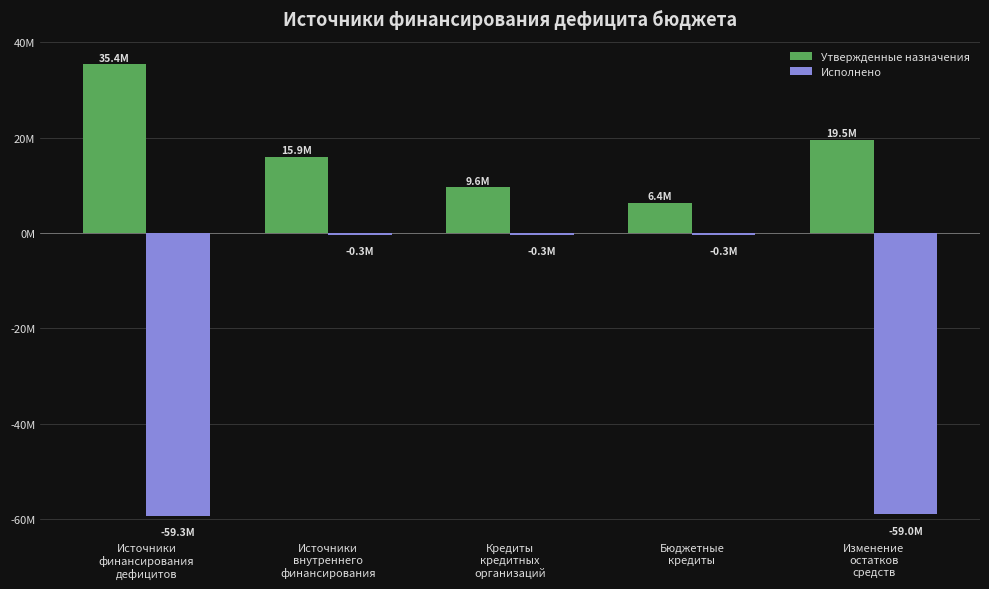

What are all the series names shown in the legend?

Утвержденные назначения, Исполнено